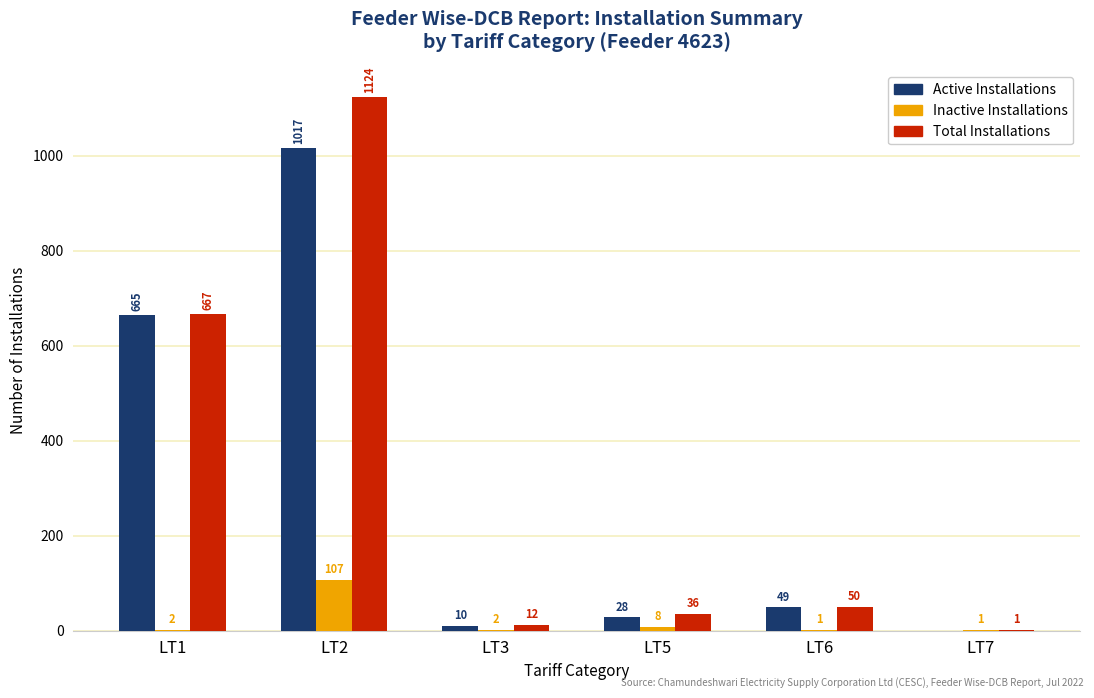

What is the highest value of the Active Installations series?

1017